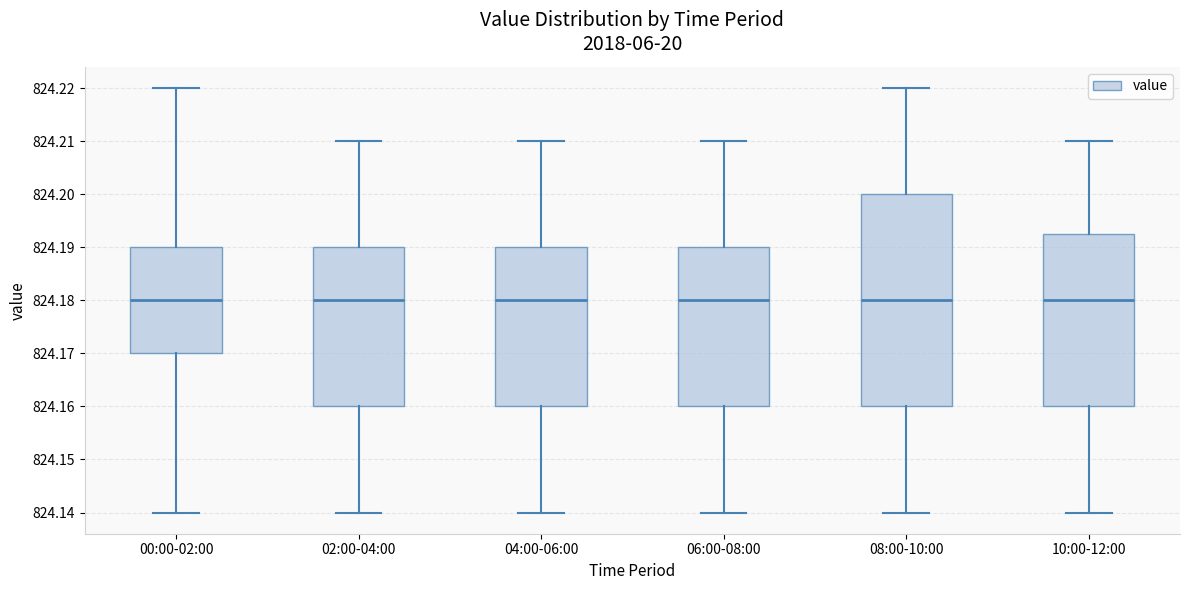

Reading left to right, read every box against the y-axis: the position of its median line, the range the box covers, and the ends of its whiskers. The values are not printed on the chart, so give them approximately, as read against the axis.

00:00-02:00: median 824.180, box 824.170 to 824.190, whiskers 824.140 to 824.220
02:00-04:00: median 824.180, box 824.160 to 824.190, whiskers 824.140 to 824.210
04:00-06:00: median 824.180, box 824.160 to 824.190, whiskers 824.140 to 824.210
06:00-08:00: median 824.180, box 824.160 to 824.190, whiskers 824.140 to 824.210
08:00-10:00: median 824.180, box 824.160 to 824.200, whiskers 824.140 to 824.220
10:00-12:00: median 824.180, box 824.160 to 824.193, whiskers 824.140 to 824.210